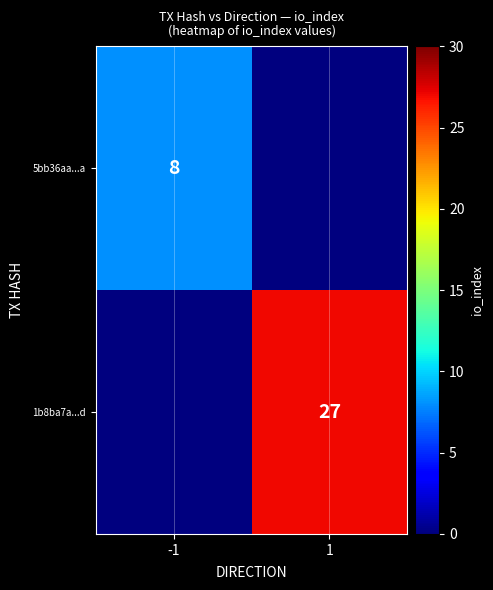

Is the value of 1b8ba7a...d at 1 greater than the value of 5bb36aa...a at -1?

Yes